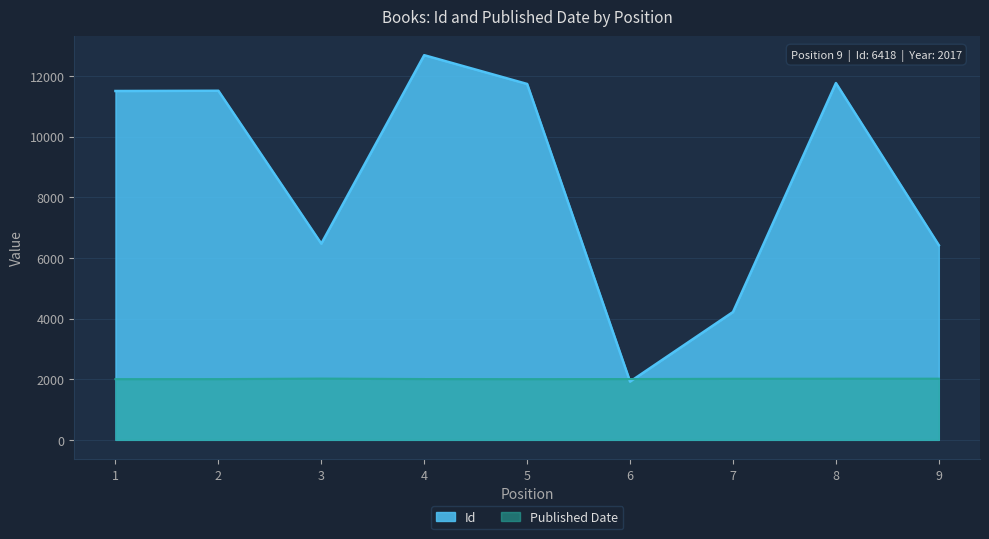

How many values in the Published Date series exceed 2005?

4